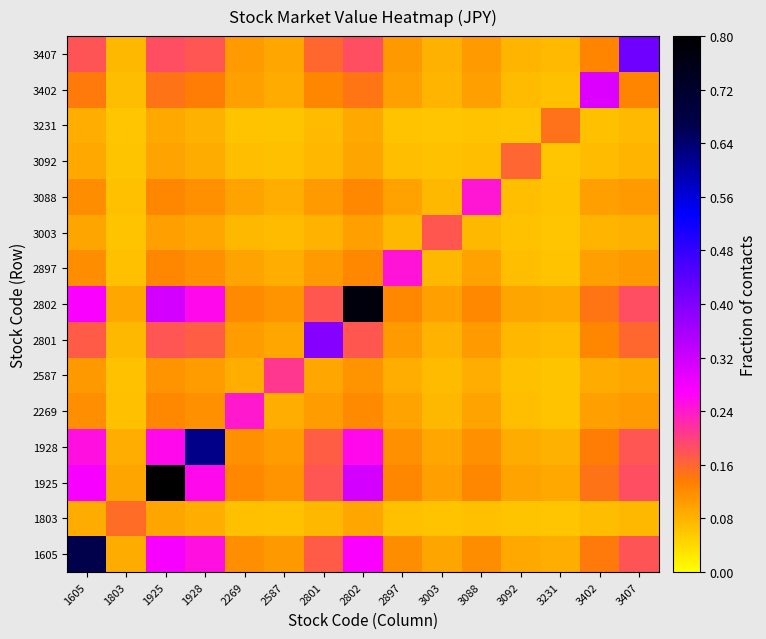

Reading left to right, list all the values displayed in this chart.

1605: 1605=0.7	1803=0.1	1925=0.3	1928=0.3	2269=0.1	2587=0.1	2801=0.2	2802=0.3	2897=0.1	3003=0.1	3088=0.1	3092=0.1	3231=0.1	3402=0.1	3407=0.2
1803: 1605=0.1	1803=0.2	1925=0.1	1928=0.1	2269=0.1	2587=0.1	2801=0.1	2802=0.1	2897=0.1	3003=0.1	3088=0.1	3092=0.1	3231=0.1	3402=0.1	3407=0.1
1925: 1605=0.3	1803=0.1	1925=0.8	1928=0.3	2269=0.1	2587=0.1	2801=0.2	2802=0.3	2897=0.1	3003=0.1	3088=0.1	3092=0.1	3231=0.1	3402=0.1	3407=0.2
1928: 1605=0.3	1803=0.1	1925=0.3	1928=0.6	2269=0.1	2587=0.1	2801=0.2	2802=0.3	2897=0.1	3003=0.1	3088=0.1	3092=0.1	3231=0.1	3402=0.1	3407=0.2
2269: 1605=0.1	1803=0.1	1925=0.1	1928=0.1	2269=0.2	2587=0.1	2801=0.1	2802=0.1	2897=0.1	3003=0.1	3088=0.1	3092=0.1	3231=0.1	3402=0.1	3407=0.1
2587: 1605=0.1	1803=0.1	1925=0.1	1928=0.1	2269=0.1	2587=0.2	2801=0.1	2802=0.1	2897=0.1	3003=0.1	3088=0.1	3092=0.1	3231=0.1	3402=0.1	3407=0.1
2801: 1605=0.2	1803=0.1	1925=0.2	1928=0.2	2269=0.1	2587=0.1	2801=0.4	2802=0.2	2897=0.1	3003=0.1	3088=0.1	3092=0.1	3231=0.1	3402=0.1	3407=0.2
2802: 1605=0.3	1803=0.1	1925=0.3	1928=0.3	2269=0.1	2587=0.1	2801=0.2	2802=0.8	2897=0.1	3003=0.1	3088=0.1	3092=0.1	3231=0.1	3402=0.1	3407=0.2
2897: 1605=0.1	1803=0.1	1925=0.1	1928=0.1	2269=0.1	2587=0.1	2801=0.1	2802=0.1	2897=0.2	3003=0.1	3088=0.1	3092=0.1	3231=0.1	3402=0.1	3407=0.1
3003: 1605=0.1	1803=0.1	1925=0.1	1928=0.1	2269=0.1	2587=0.1	2801=0.1	2802=0.1	2897=0.1	3003=0.2	3088=0.1	3092=0.1	3231=0.1	3402=0.1	3407=0.1
3088: 1605=0.1	1803=0.1	1925=0.1	1928=0.1	2269=0.1	2587=0.1	2801=0.1	2802=0.1	2897=0.1	3003=0.1	3088=0.2	3092=0.1	3231=0.1	3402=0.1	3407=0.1
3092: 1605=0.1	1803=0.1	1925=0.1	1928=0.1	2269=0.1	2587=0.1	2801=0.1	2802=0.1	2897=0.1	3003=0.1	3088=0.1	3092=0.2	3231=0.1	3402=0.1	3407=0.1
3231: 1605=0.1	1803=0.1	1925=0.1	1928=0.1	2269=0.1	2587=0.1	2801=0.1	2802=0.1	2897=0.1	3003=0.1	3088=0.1	3092=0.1	3231=0.1	3402=0.1	3407=0.1
3402: 1605=0.1	1803=0.1	1925=0.1	1928=0.1	2269=0.1	2587=0.1	2801=0.1	2802=0.1	2897=0.1	3003=0.1	3088=0.1	3092=0.1	3231=0.1	3402=0.3	3407=0.1
3407: 1605=0.2	1803=0.1	1925=0.2	1928=0.2	2269=0.1	2587=0.1	2801=0.2	2802=0.2	2897=0.1	3003=0.1	3088=0.1	3092=0.1	3231=0.1	3402=0.1	3407=0.4